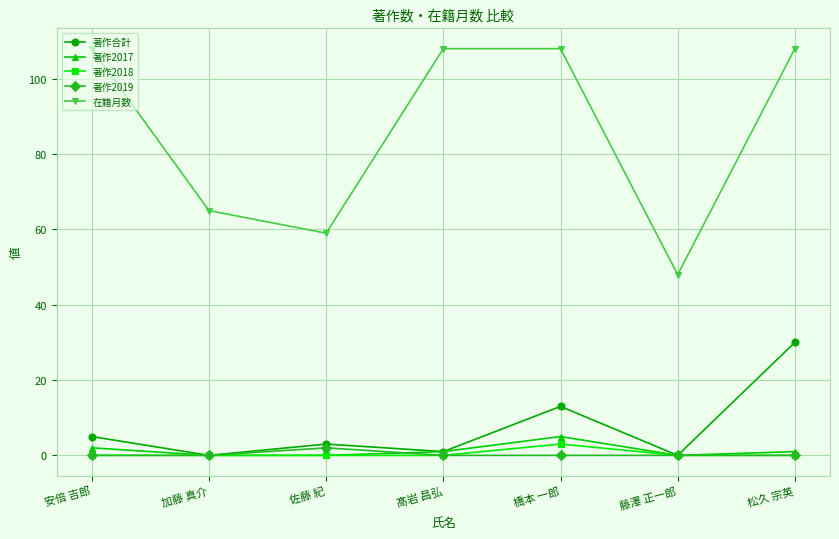

Which series has the largest range (max minus min)?

在籍月数